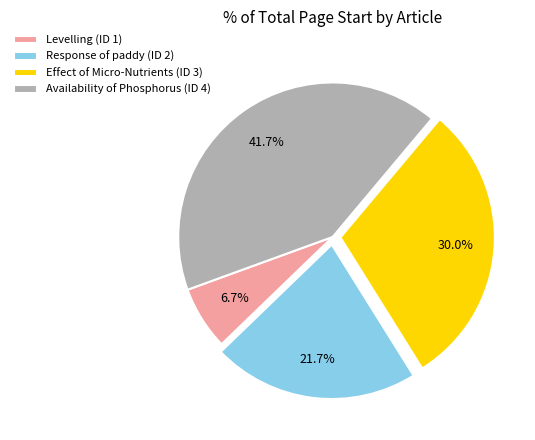

Is the sum of Response of paddy (ID 2) and Levelling (ID 1) greater than half?

No